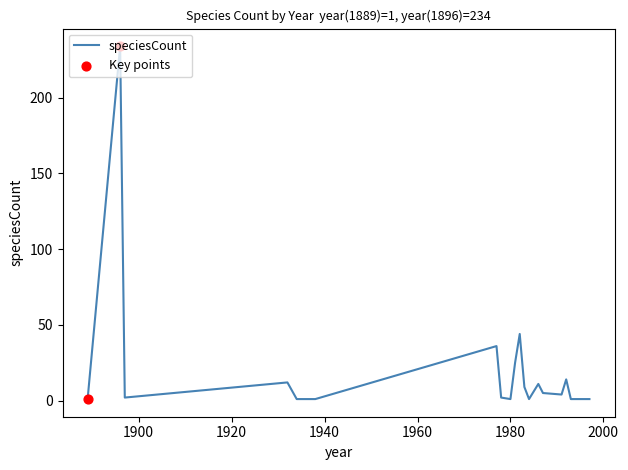

What is the difference between the maximum and minimum values?

233